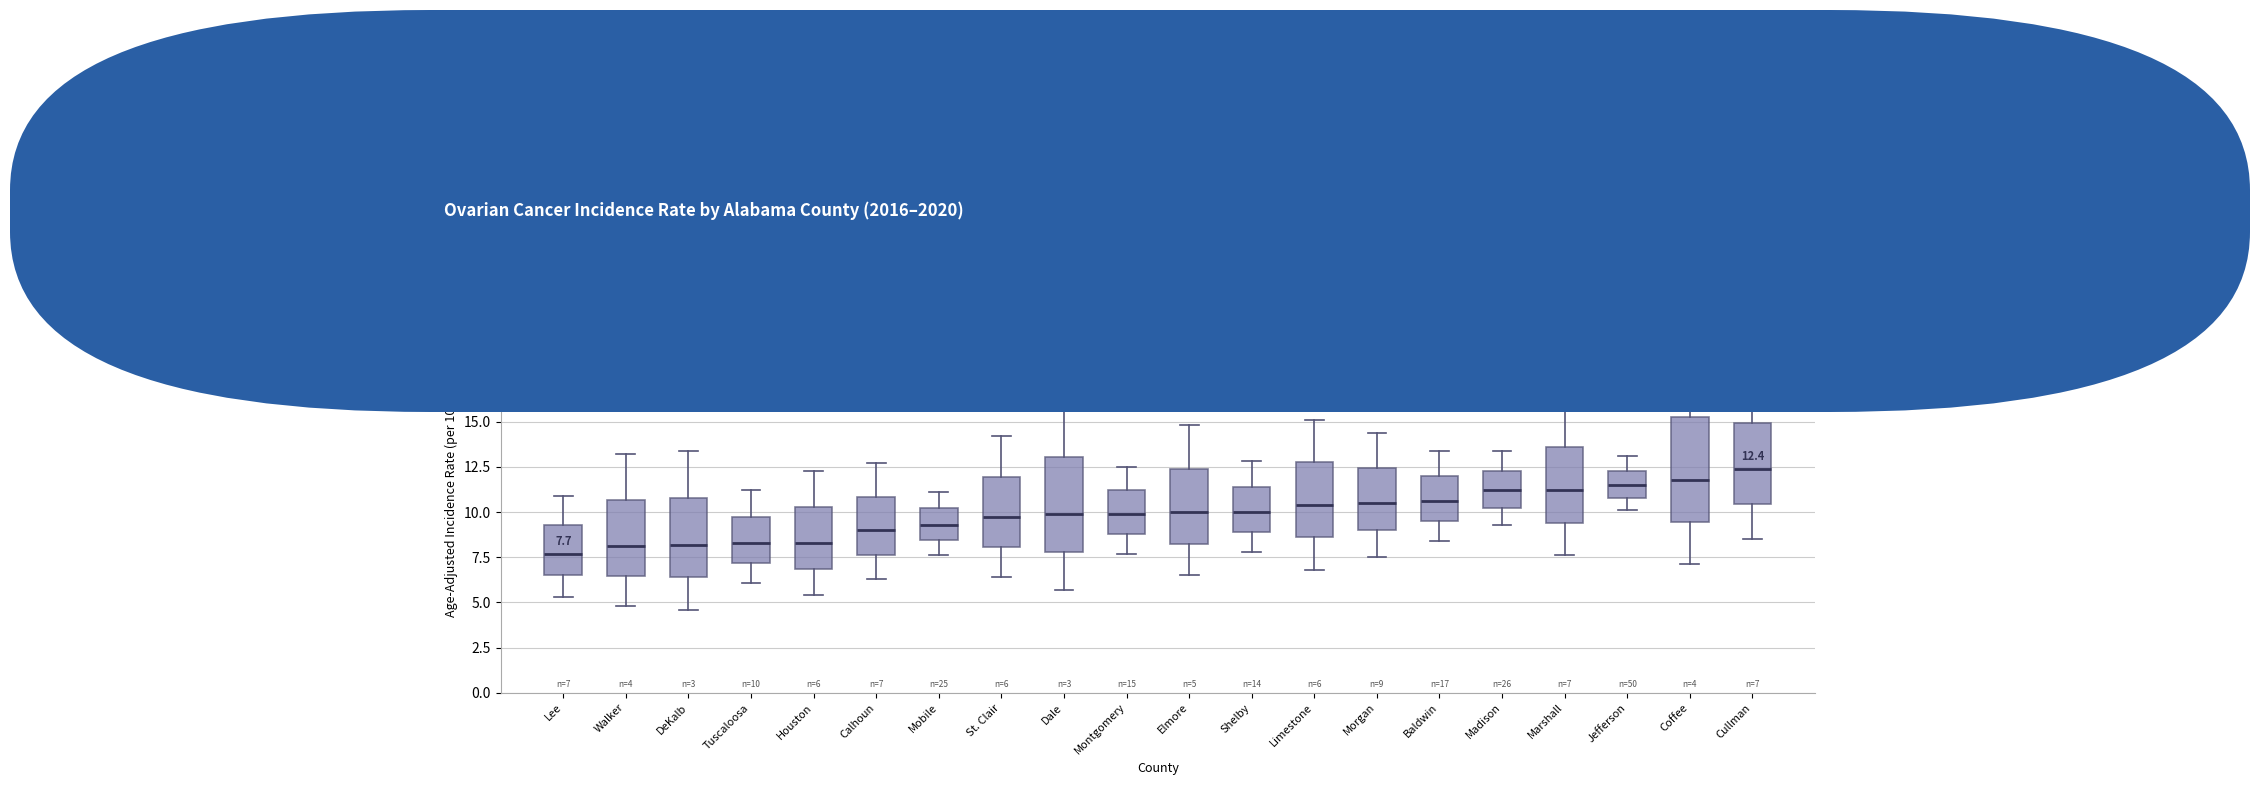

Comparing the boxes themselves (not the whiskers), which one is the tallest?

Coffee